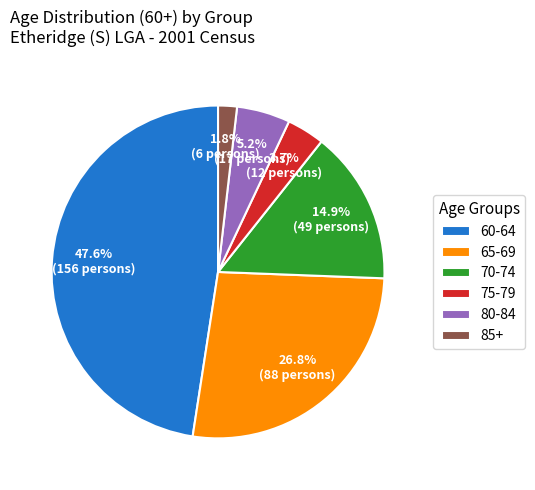

Rank the categories by value from lowest to highest.

85+, 75-79, 80-84, 70-74, 65-69, 60-64